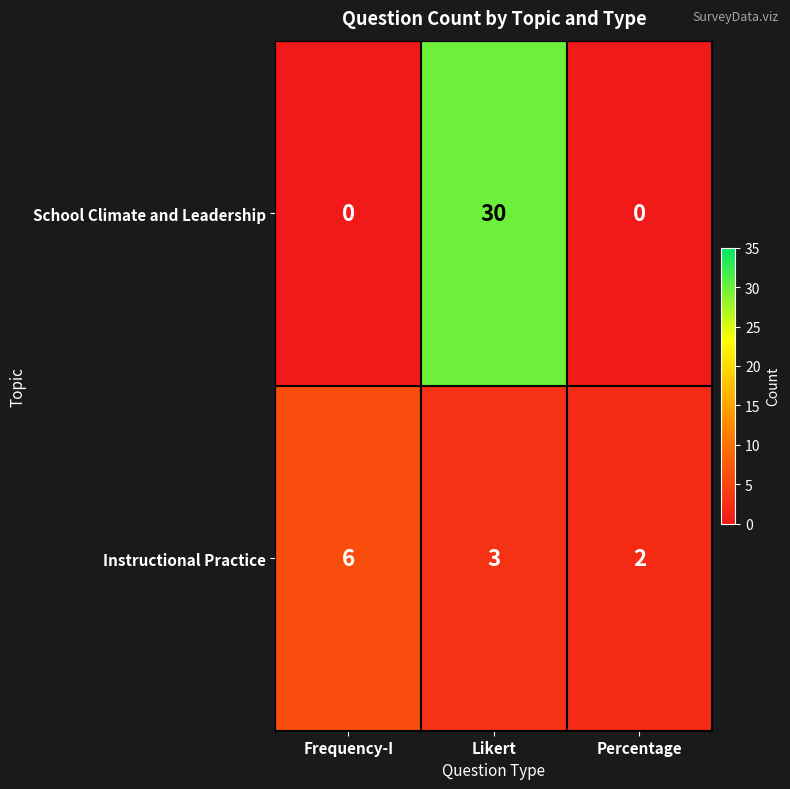

Count the School Climate and Leadership values in the range 0 to 30.

3